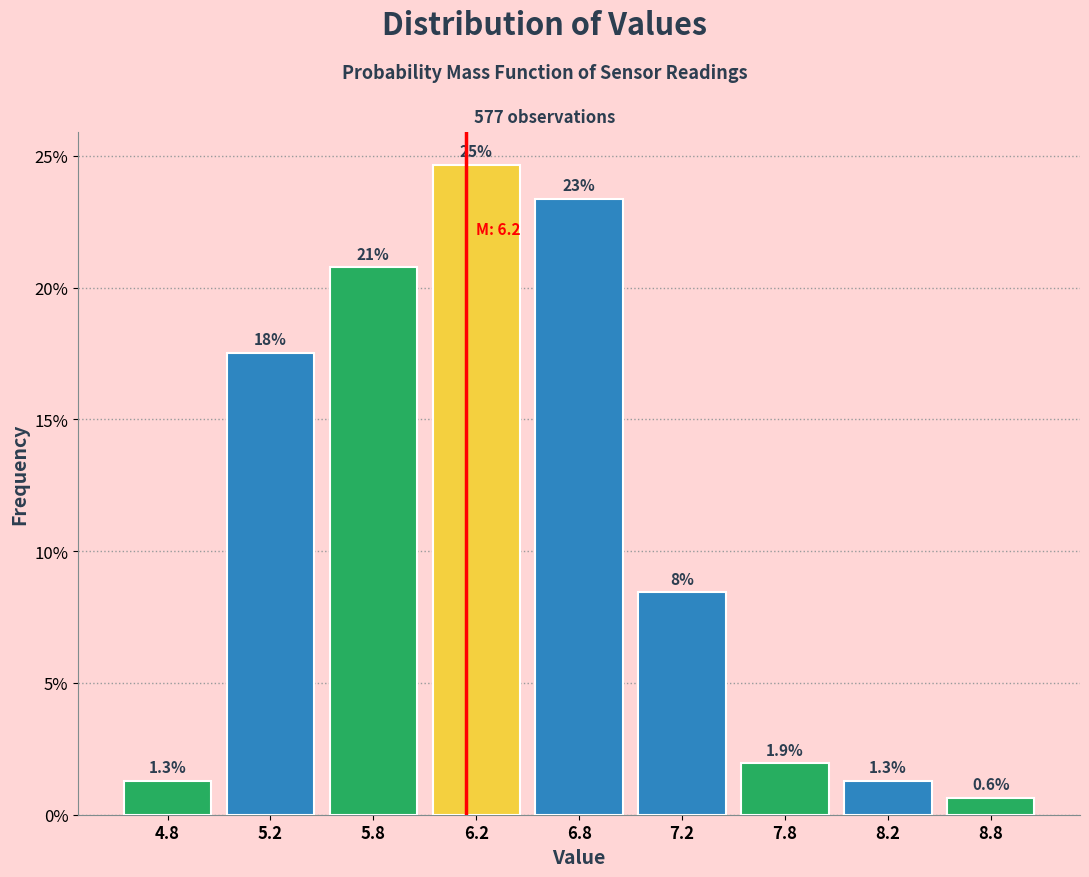

Are the bars horizontal?

No